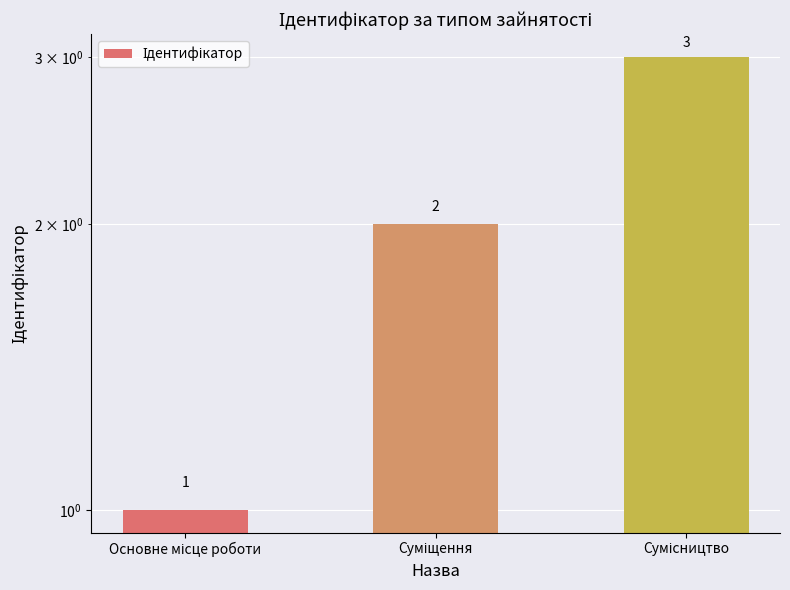

Does the chart contain any negative values?

No